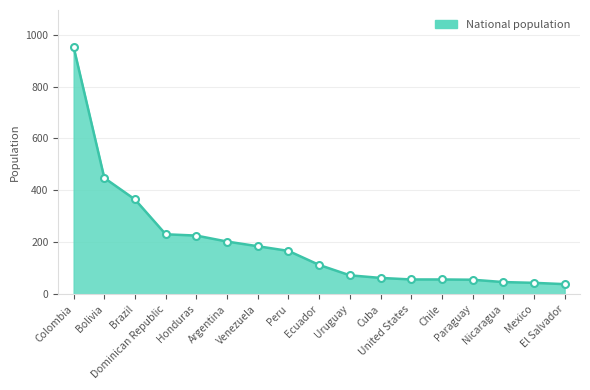

What is the difference between the maximum and second lowest values?

908